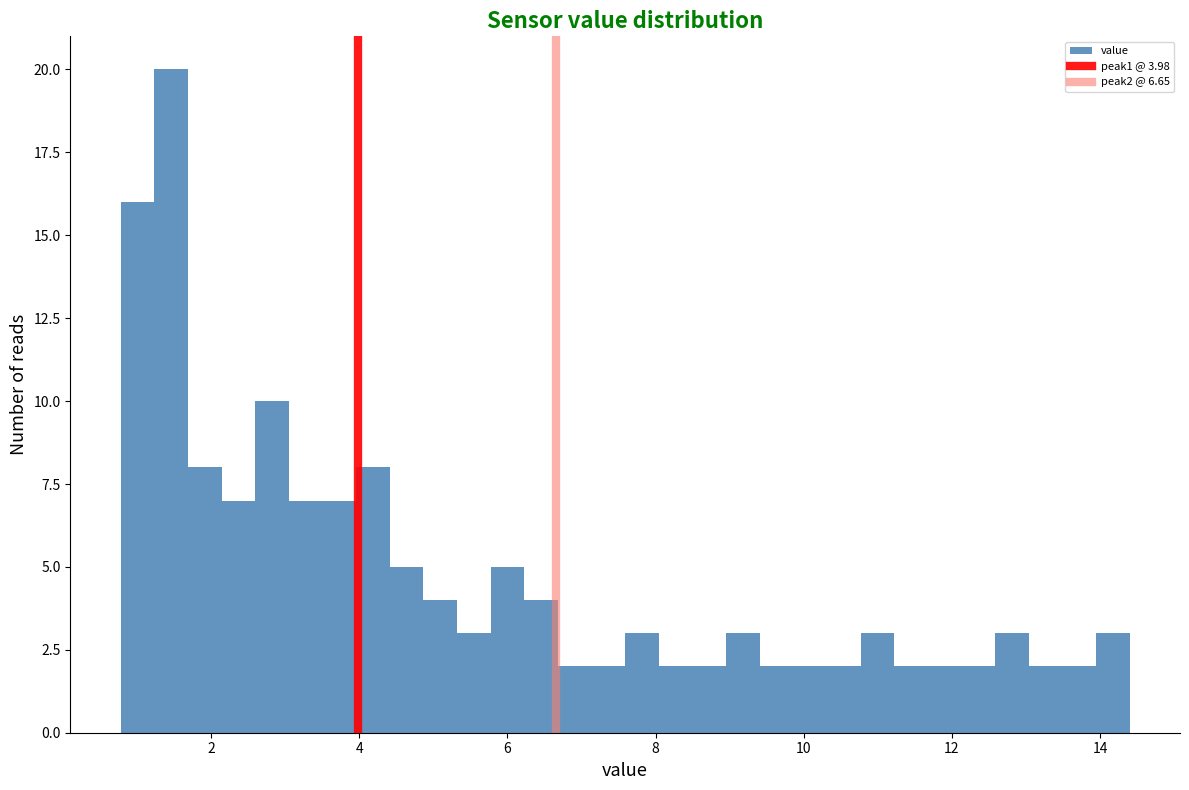

Around what value on the x-axis is the tallest bar? Give the approximate position of its centre, as read against the axis.

1.4